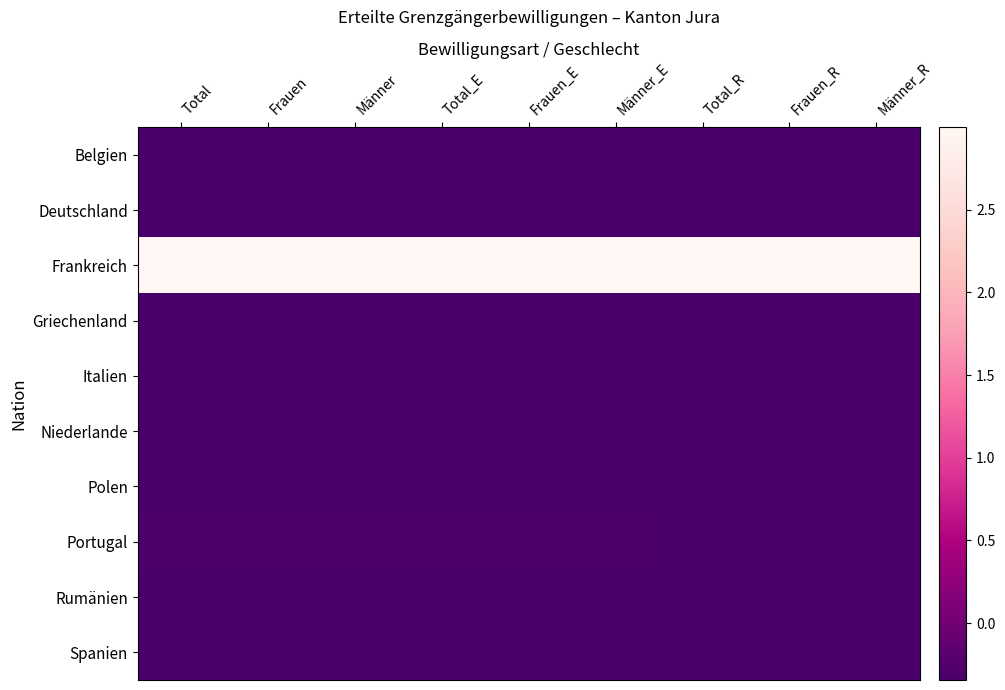

Rank the series by their maximum value, from lowest to highest.

Griechenland, Niederlande, Belgien, Deutschland, Polen, Spanien, Italien, Rumänien, Portugal, Frankreich